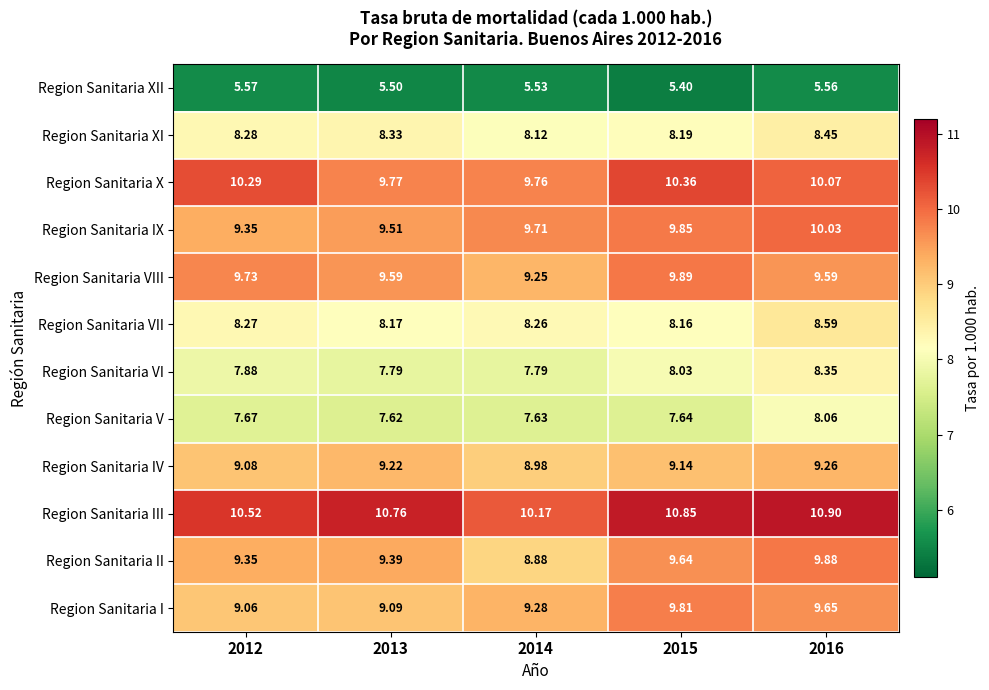

Which series changed the most between 2013 and 2014?

Region Sanitaria III